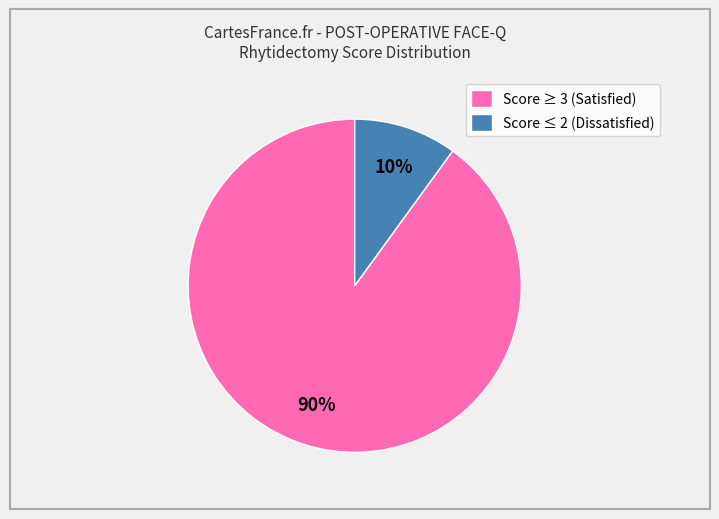

Rank the categories by value from highest to lowest.

Score ≥ 3 (Satisfied), Score ≤ 2 (Dissatisfied)